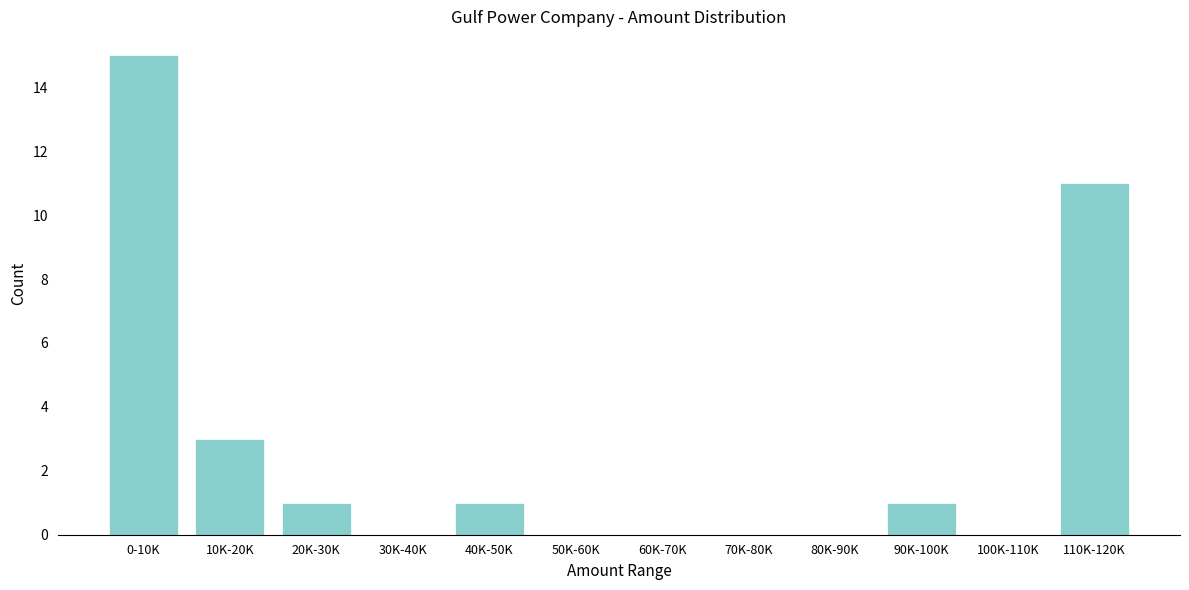

Reading left to right, list all the values displayed in this chart.

0-10K=15	10K-20K=3	20K-30K=1	30K-40K=0	40K-50K=1	50K-60K=0	60K-70K=0	70K-80K=0	80K-90K=0	90K-100K=1	100K-110K=0	110K-120K=11